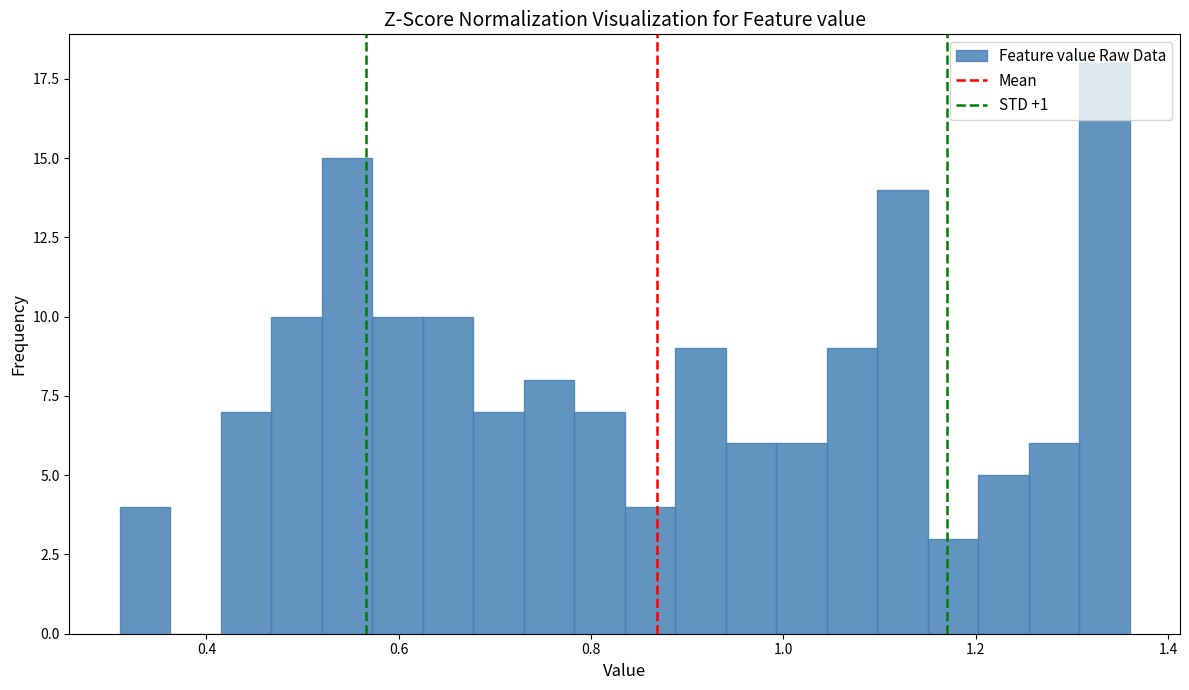

Around what value on the x-axis is the tallest bar? Give the approximate position of its centre, as read against the axis.

1.34